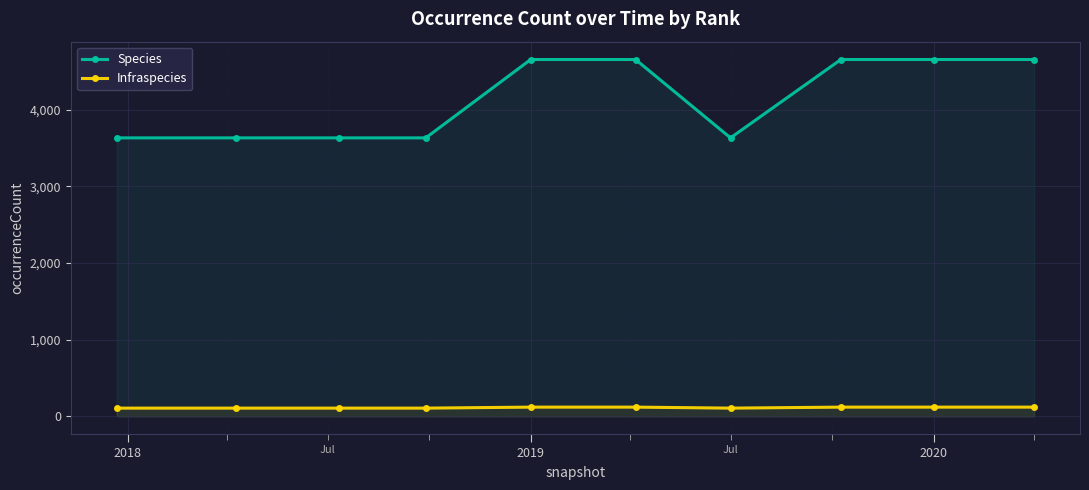

What is the sum of all Species values?

41440